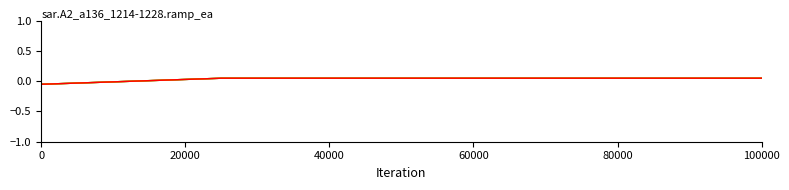

Does the chart have visible grid lines?

No